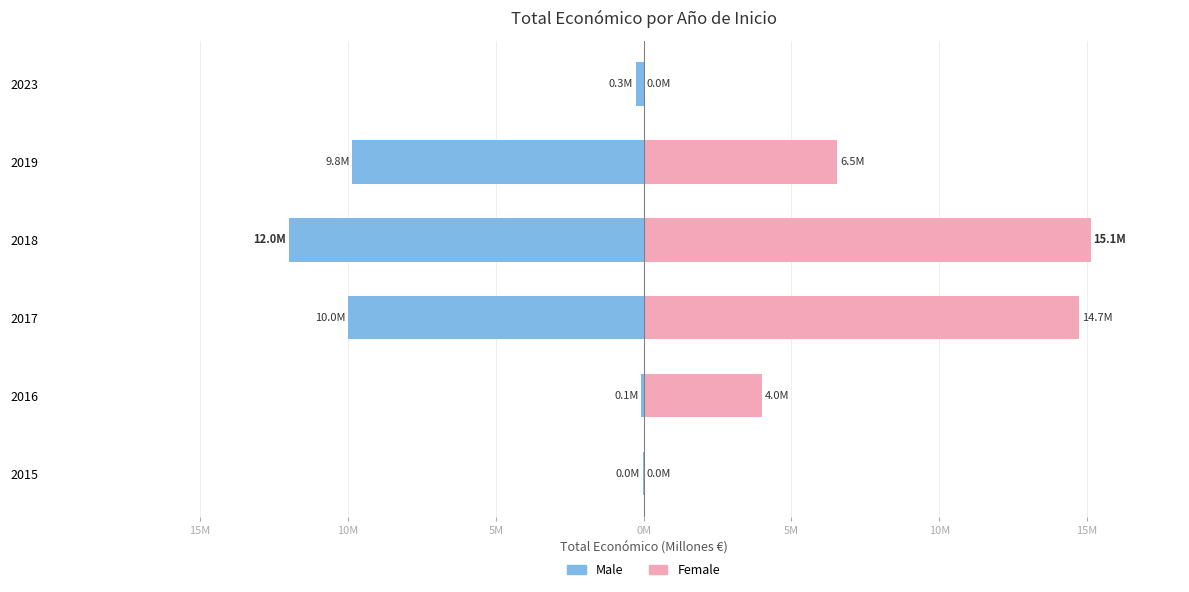

What is the average value of the Male series?

-5.4